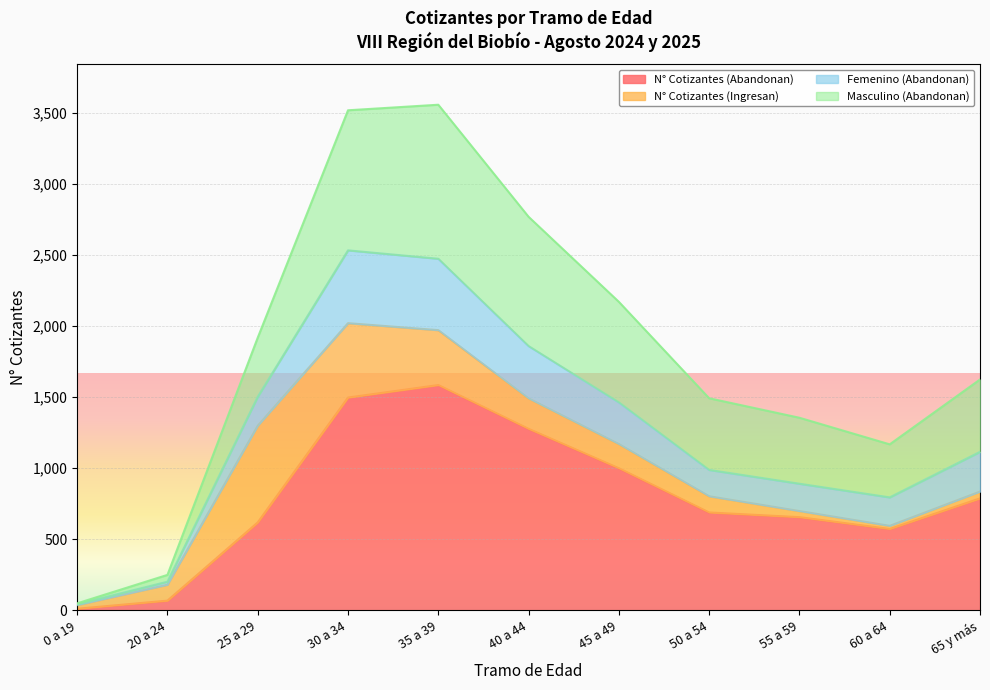

Is it true that N° Cotizantes (Abandonan) equals 23 at 20 a 24?

False